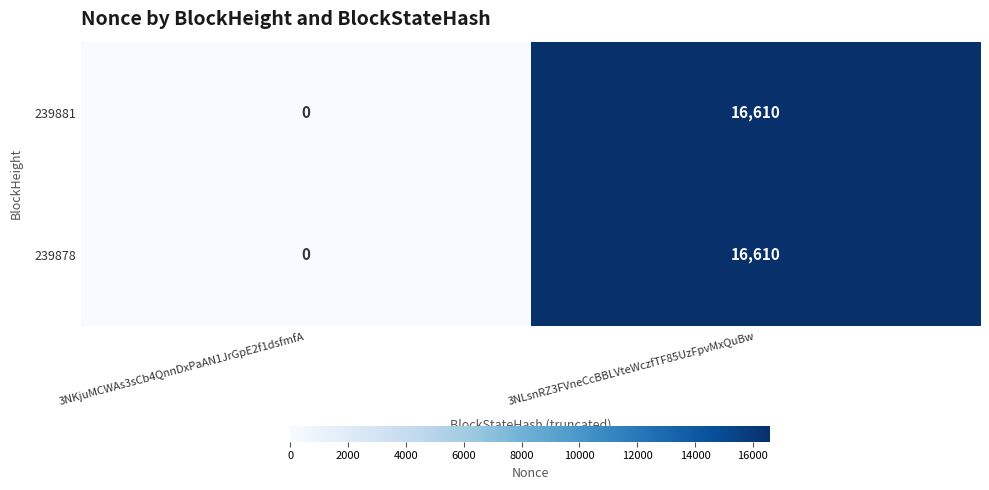

Reading right to left, extract all data points from this chart.

239881: 3NLsnRZ3FVneCcBBLVteWczfTF85UzFpvMxQuBw=16610	3NKjuMCWAs3sCb4QnnDxPaAN1JrGpE2f1dsfmfA=0
239878: 3NLsnRZ3FVneCcBBLVteWczfTF85UzFpvMxQuBw=16610	3NKjuMCWAs3sCb4QnnDxPaAN1JrGpE2f1dsfmfA=0